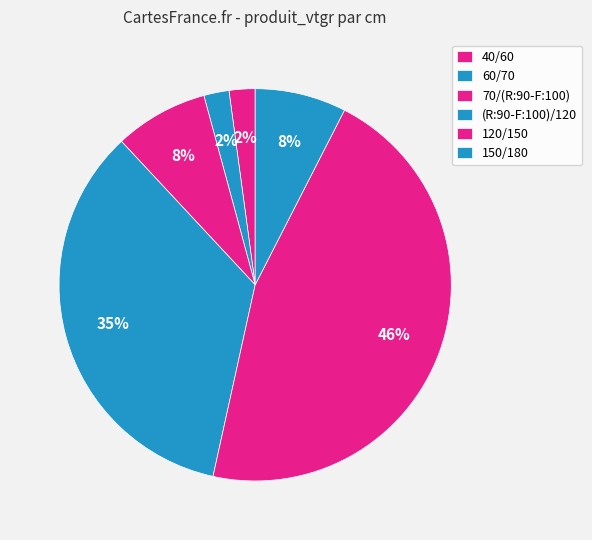

Which slice is the largest?

120/150